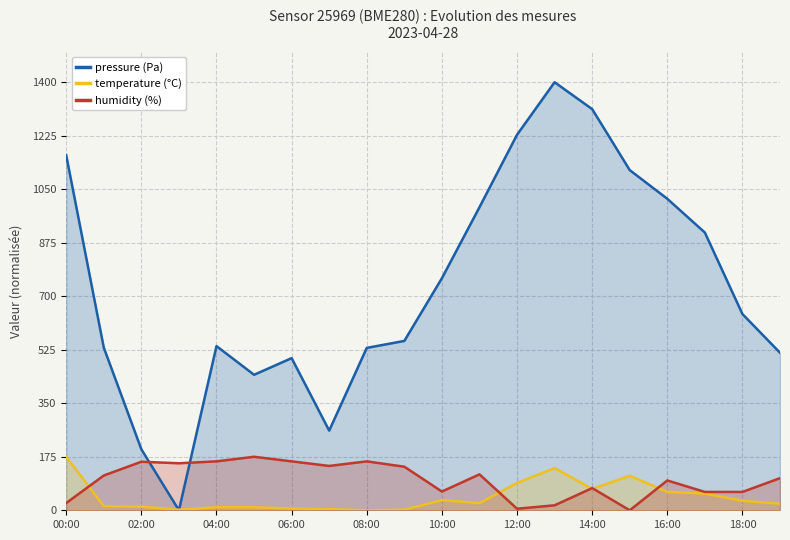

Which series has the widest spread of values?

pressure (Pa)